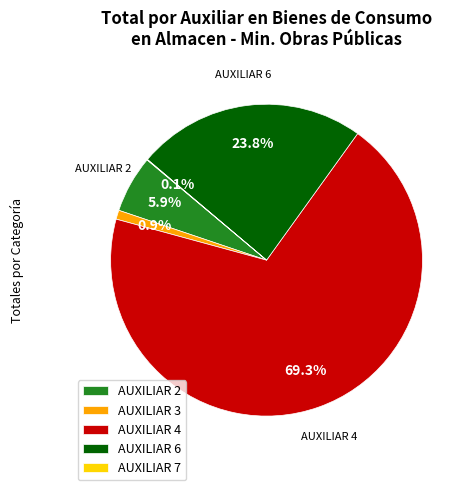

Which slice is the largest?

AUXILIAR 4